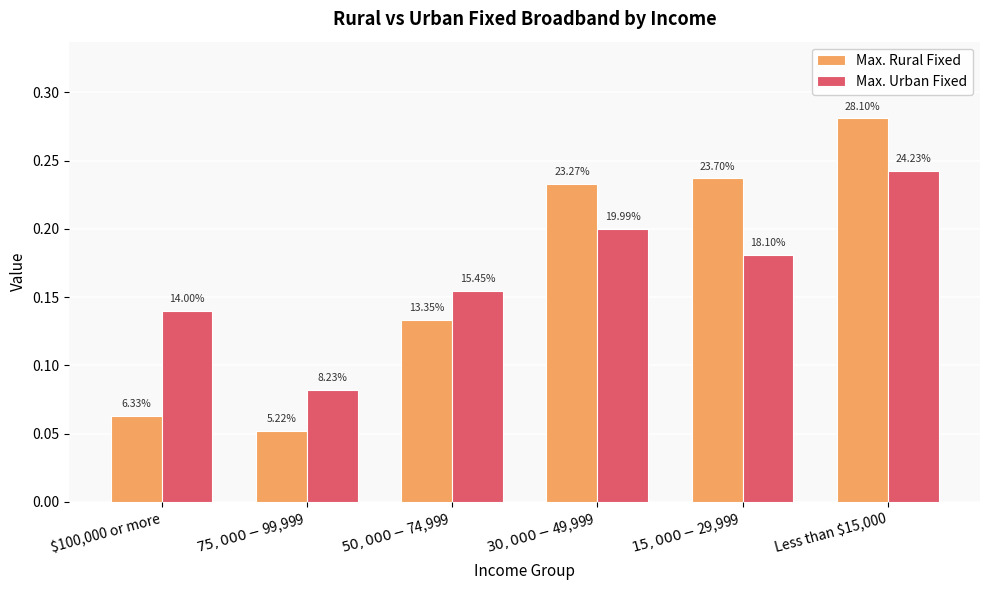

Reading left to right, transcribe all the data shown in this chart.

Max. Rural Fixed: $100,000 or more=0.1	$75,000-$99,999=0.1	$50,000-$74,999=0.1	$30,000-$49,999=0.2	$15,000-$29,999=0.2	Less than $15,000=0.3
Max. Urban Fixed: $100,000 or more=0.1	$75,000-$99,999=0.1	$50,000-$74,999=0.2	$30,000-$49,999=0.2	$15,000-$29,999=0.2	Less than $15,000=0.2